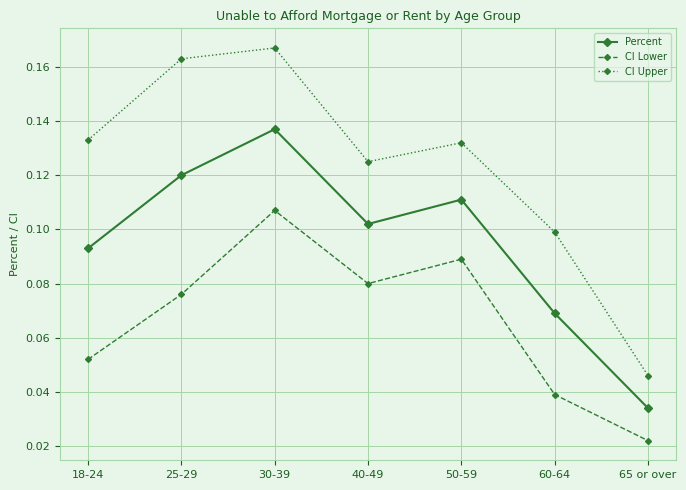

At which label is Percent closest to 0?

65 or over